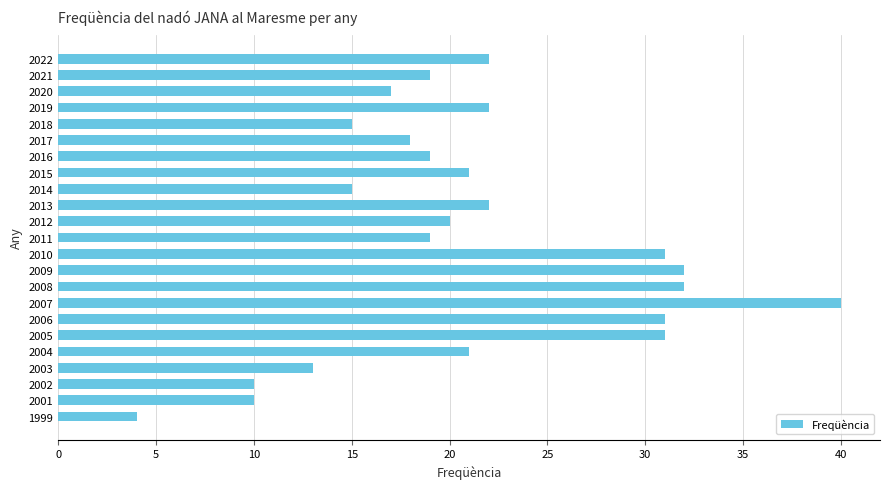

Reading top to bottom, what are all the values shown in this chart?

2022=22	2021=19	2020=17	2019=22	2018=15	2017=18	2016=19	2015=21	2014=15	2013=22	2012=20	2011=19	2010=31	2009=32	2008=32	2007=40	2006=31	2005=31	2004=21	2003=13	2002=10	2001=10	1999=4